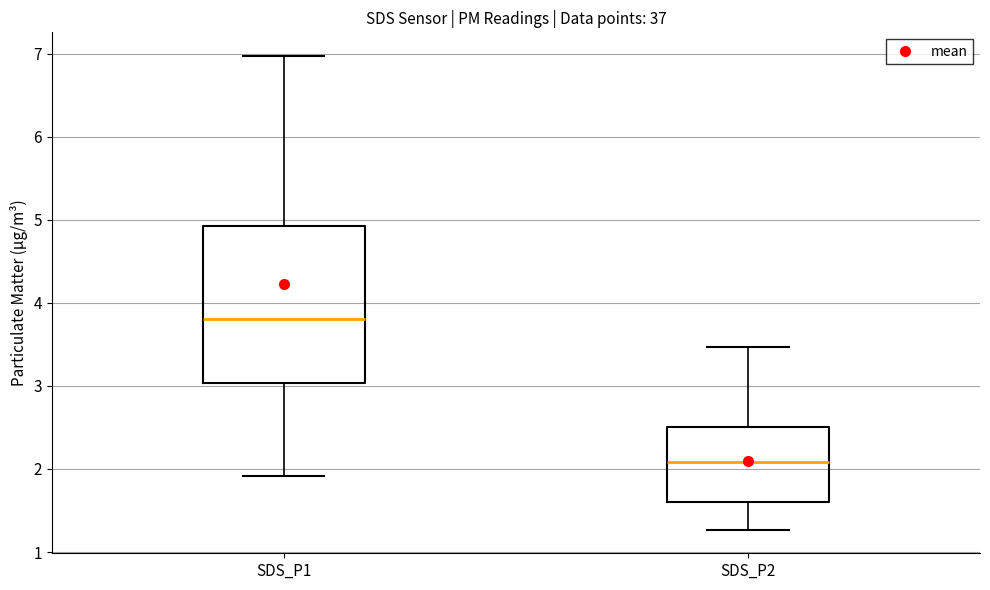

Reading left to right, transcribe this box plot: for each box, give where its median line is, the range the box spans, and where its two whiskers end, as read against the y-axis. The values are not printed on the chart, so give them approximately, as read against the axis.

SDS_P1: median 3.8, box 3.0 to 4.9, whiskers 1.9 to 7.0
SDS_P2: median 2.1, box 1.6 to 2.5, whiskers 1.3 to 3.5